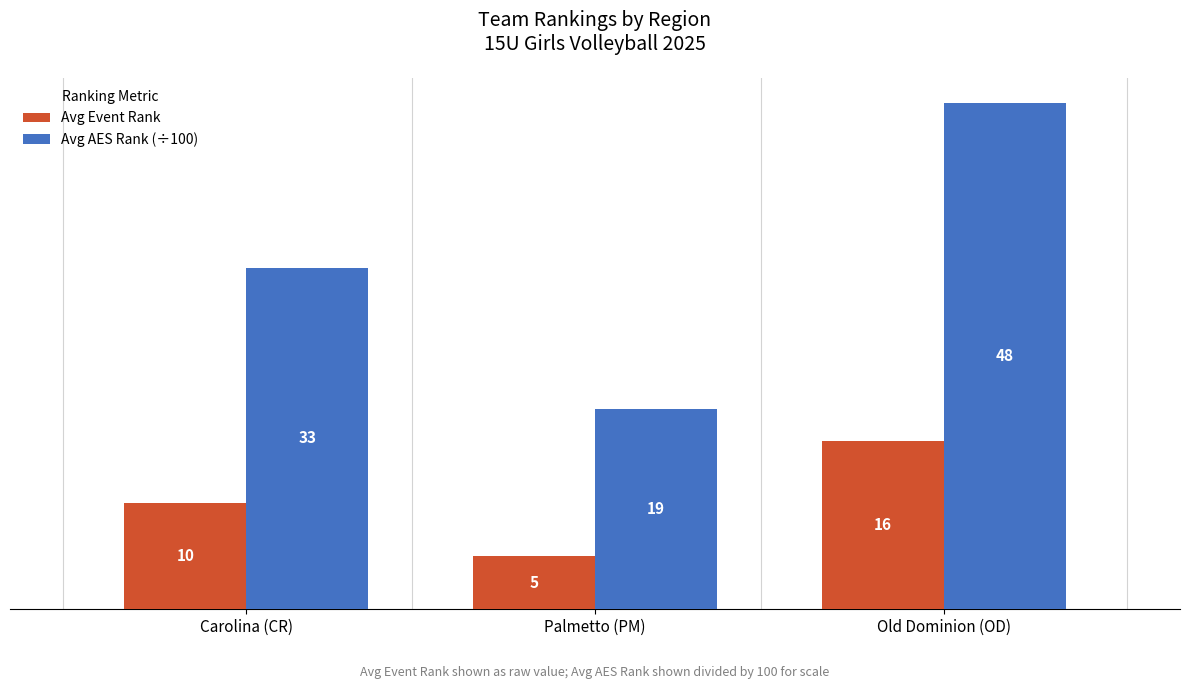

What is the value of the Avg Event Rank bar at the 2nd from the left?

5.0